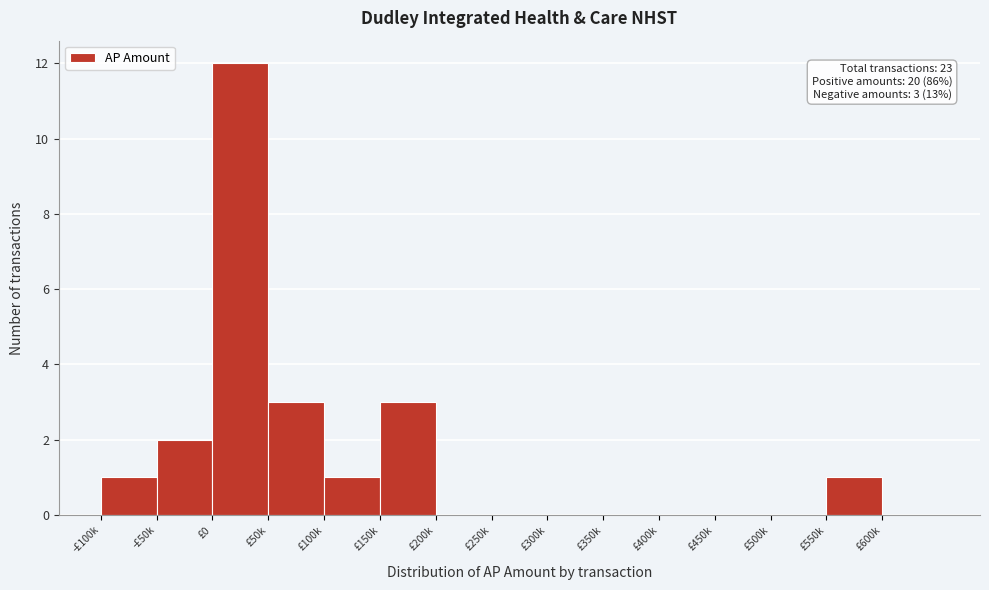

Reading left to right, list all the values displayed in this chart.

-£100k=1	-£50k=2	£0=12	£50k=3	£100k=1	£150k=3	£200k=0	£250k=0	£300k=0	£350k=0	£400k=0	£450k=0	£500k=0	£550k=1	£600k=0